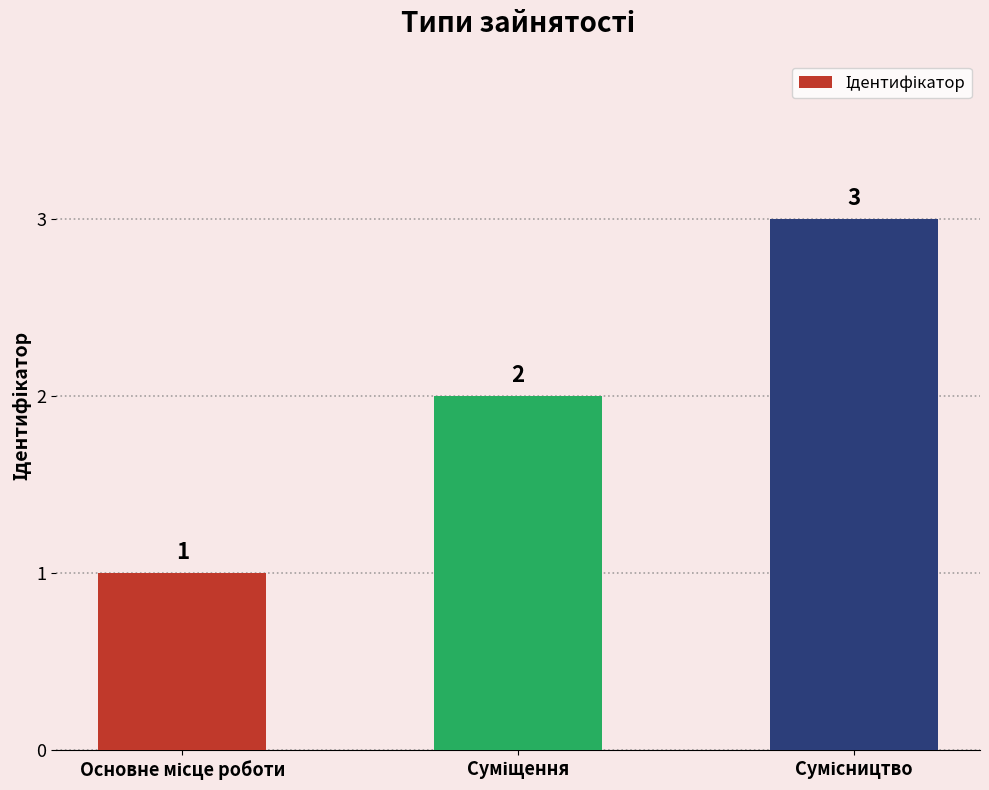

Reading right to left, list all the values displayed in this chart.

3	2	1